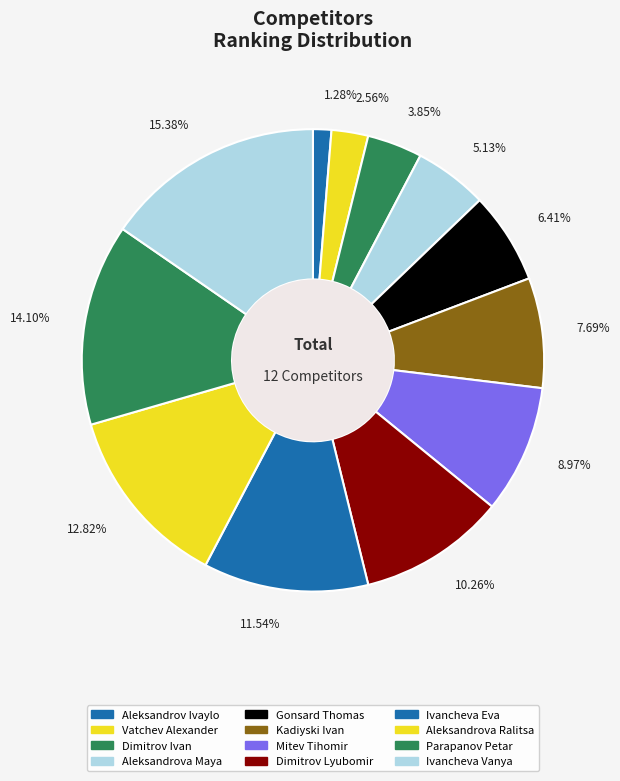

Rank the categories by value from lowest to highest.

Aleksandrov Ivaylo, Vatchev Alexander, Dimitrov Ivan, Aleksandrova Maya, Gonsard Thomas, Kadiyski Ivan, Mitev Tihomir, Dimitrov Lyubomir, Ivancheva Eva, Aleksandrova Ralitsa, Parapanov Petar, Ivancheva Vanya